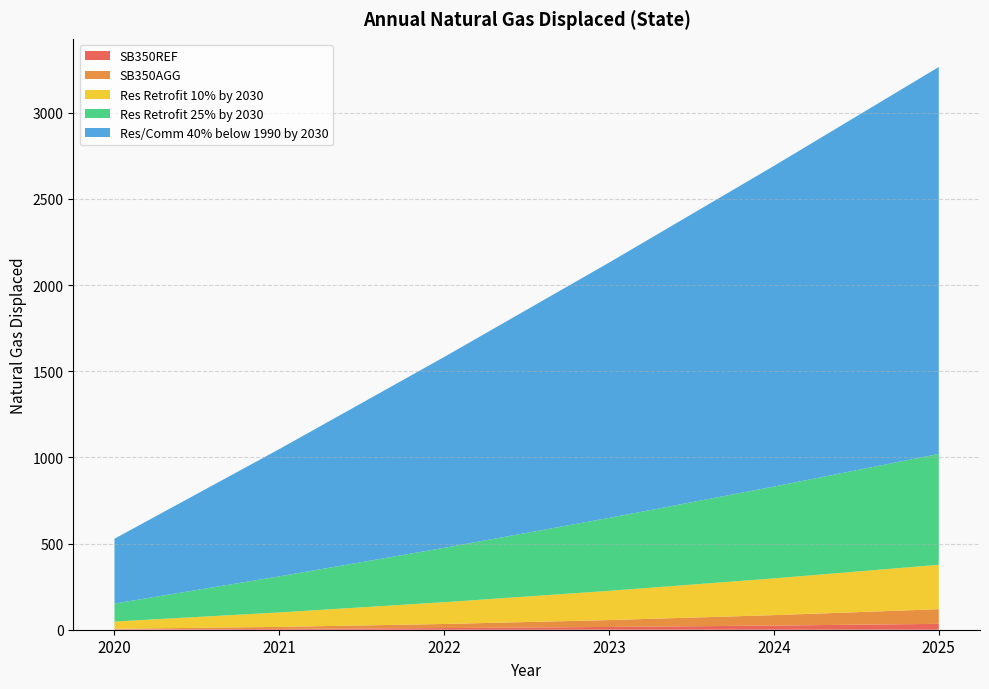

Reading left to right, list all the values displayed in this chart.

SB350REF: 2020=1.5	2021=4.7	2022=9.5	2023=16.0	2024=24.2	2025=34.0
SB350AGG: 2020=3.9	2021=11.8	2022=23.8	2023=40.0	2024=60.5	2025=85.1
Res Retrofit 10% by 2030: 2020=42.0	2021=83.9	2022=126.4	2023=169.5	2024=213.2	2025=257.5
Res Retrofit 25% by 2030: 2020=104.3	2021=209.2	2022=315.4	2023=423.2	2024=532.7	2025=643.4
Res/Comm 40% below 1990 by 2030: 2020=376.3	2021=738.5	2022=1107.3	2023=1481.1	2024=1860.5	2025=2244.9